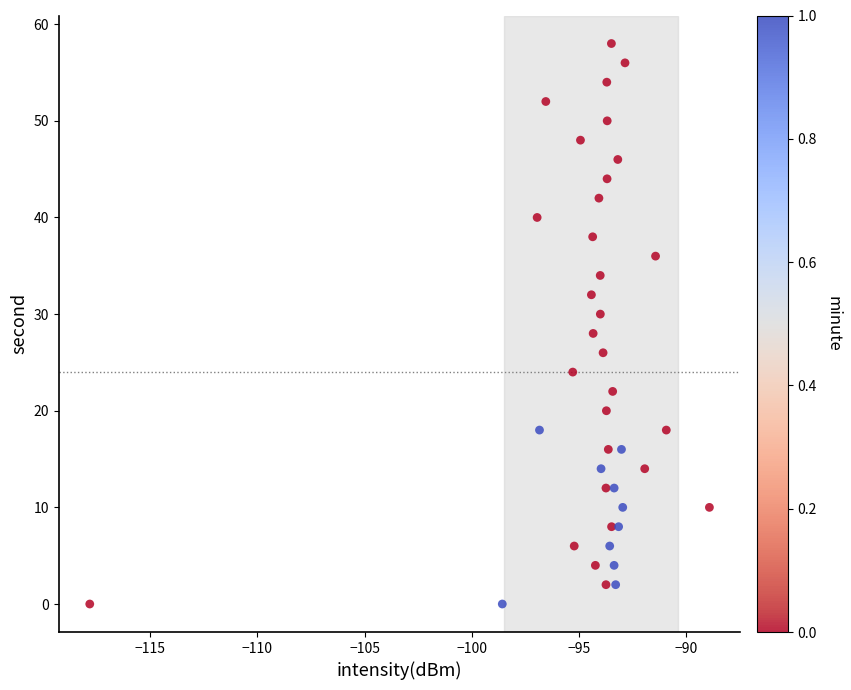

What is the range of Y values (max minus min)?

58